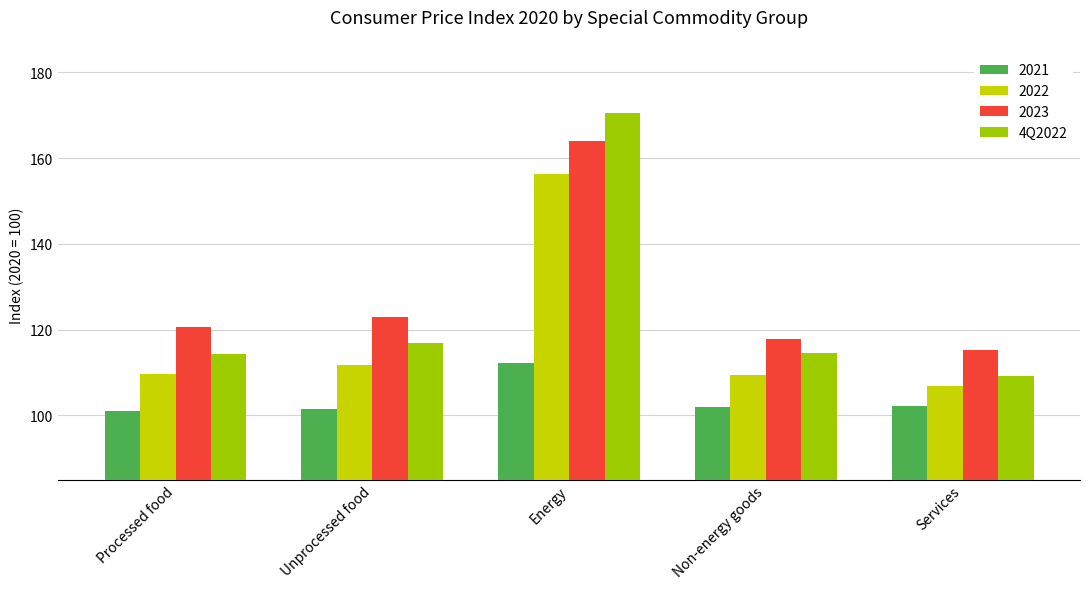

At which label is 2022 closest to 131?

Unprocessed food